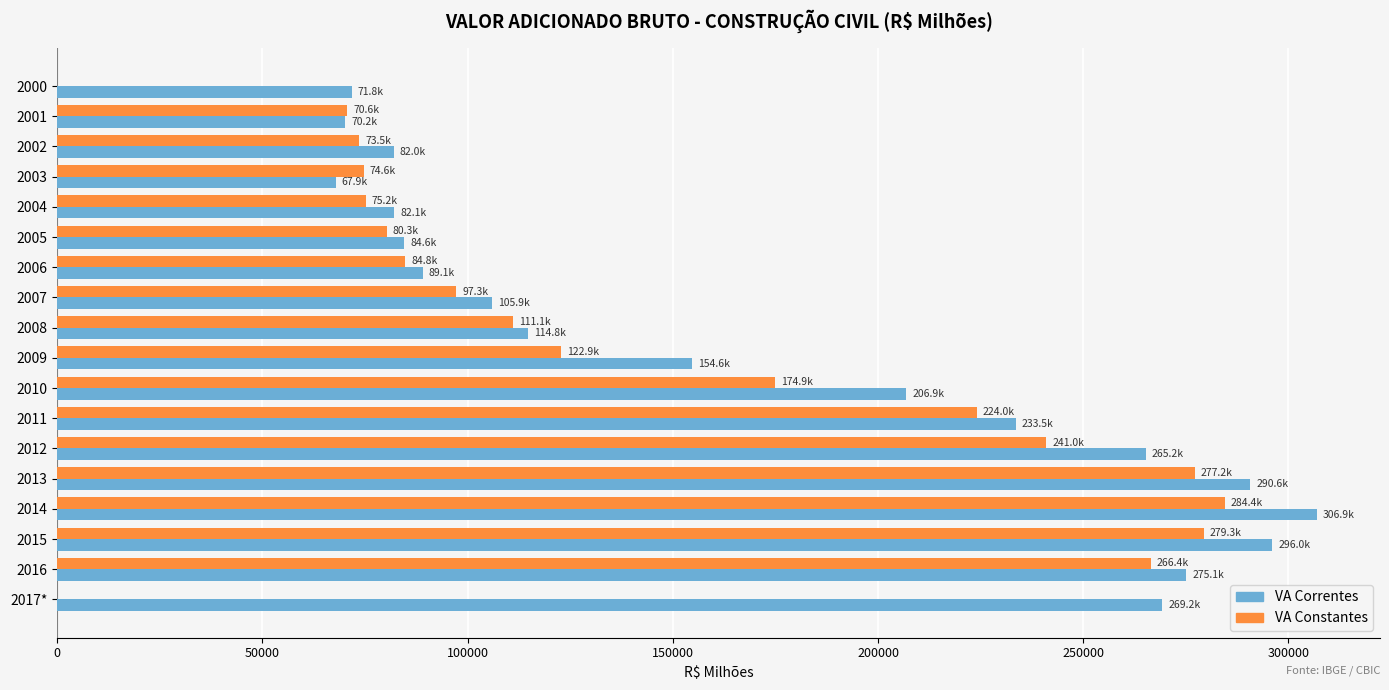

The value of VA Constantes at 2007 is 164630.1. True or false?

False